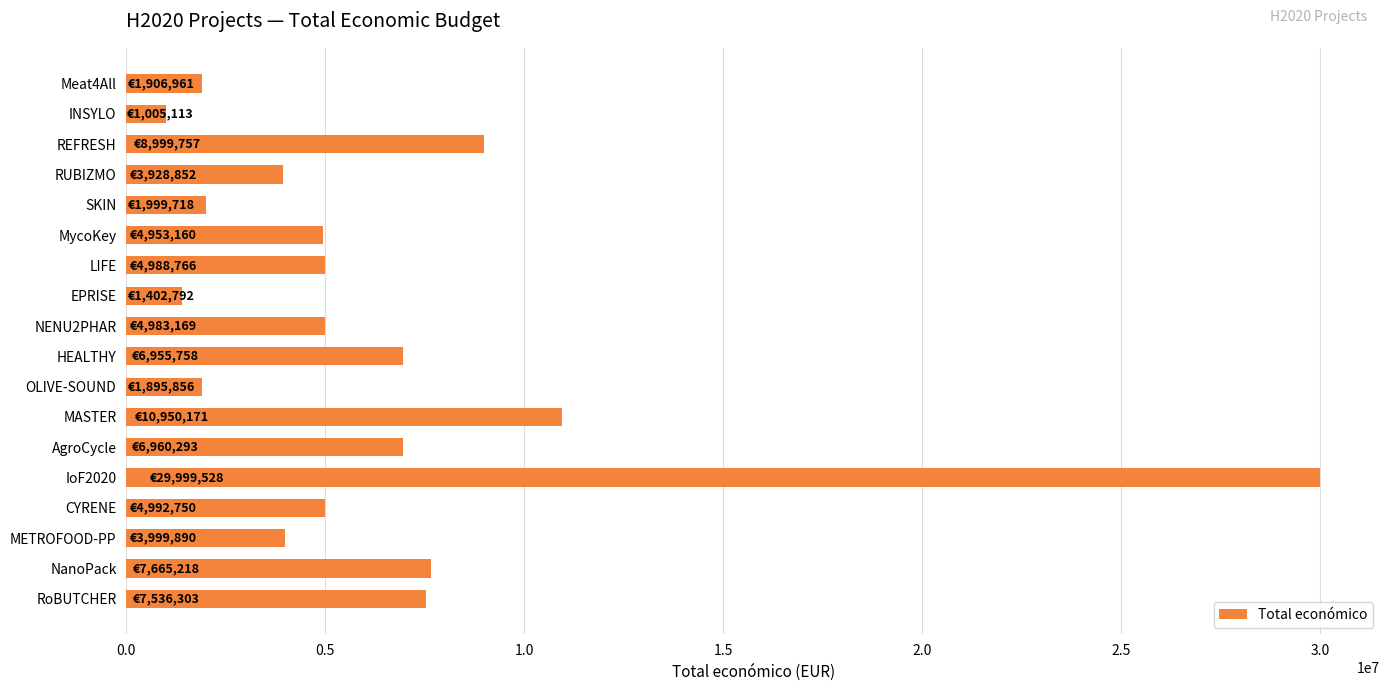

What is the average value?

6395781